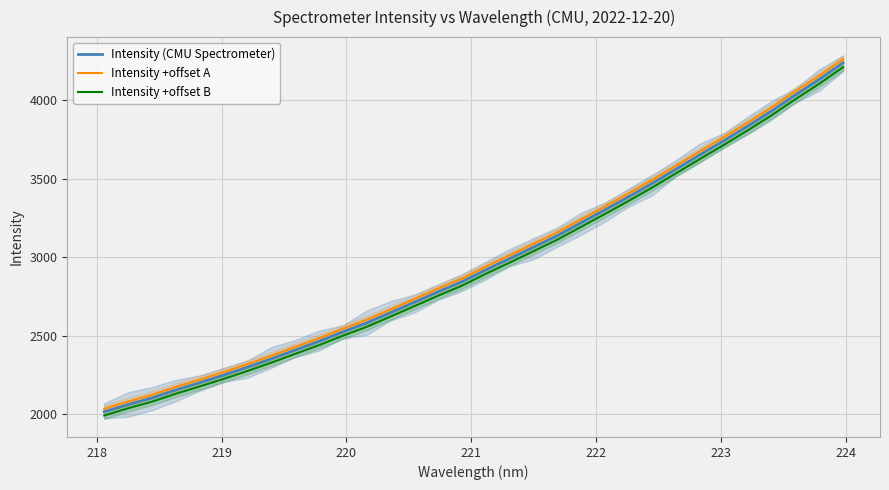

What is the sum of all Intensity (CMU Spectrometer) values?

95003.7